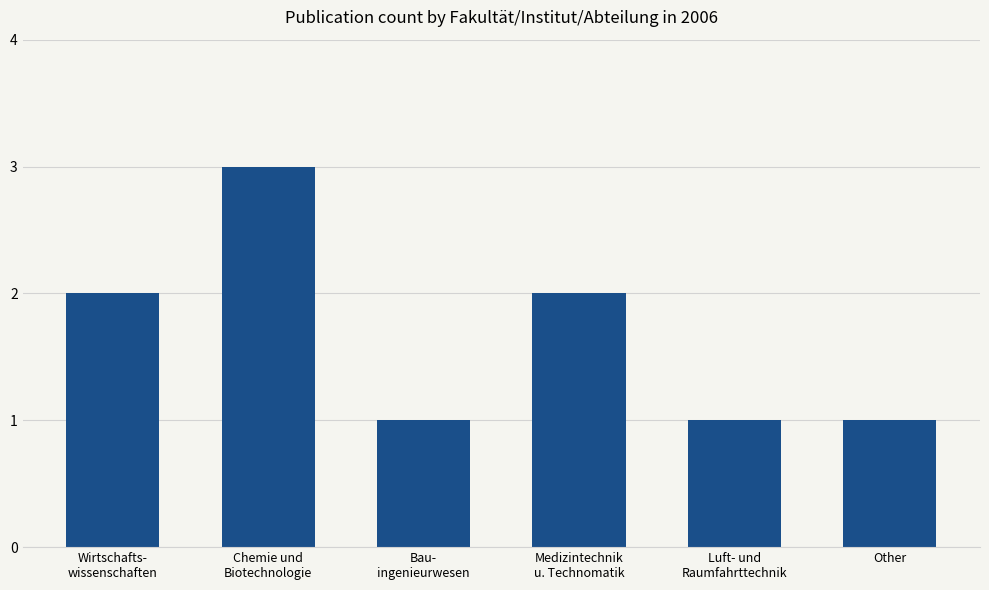

What is the difference between the maximum and second lowest values?

2